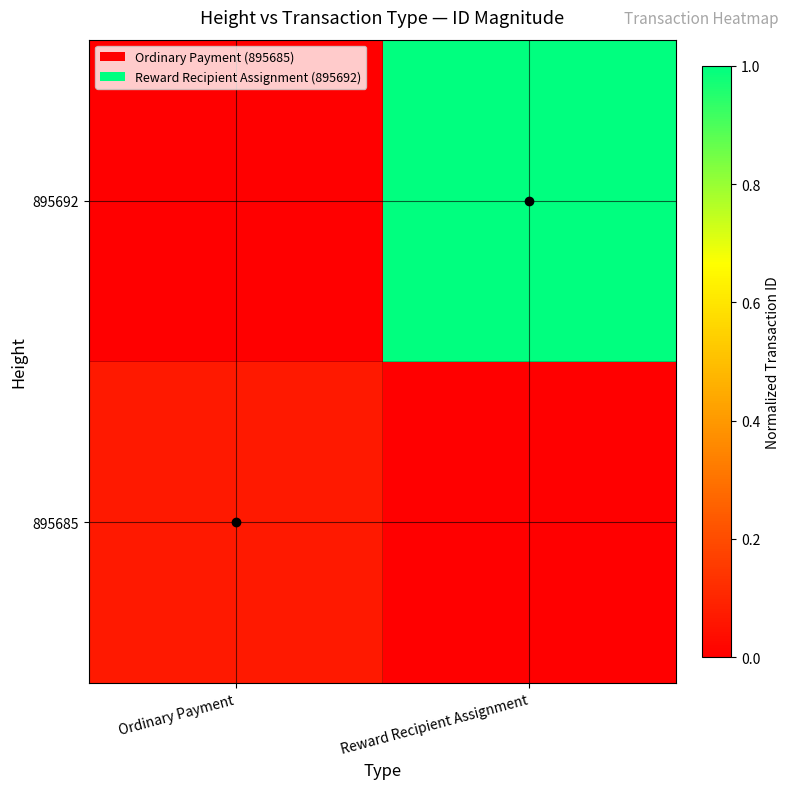

Which series has the largest total across all categories?

895692